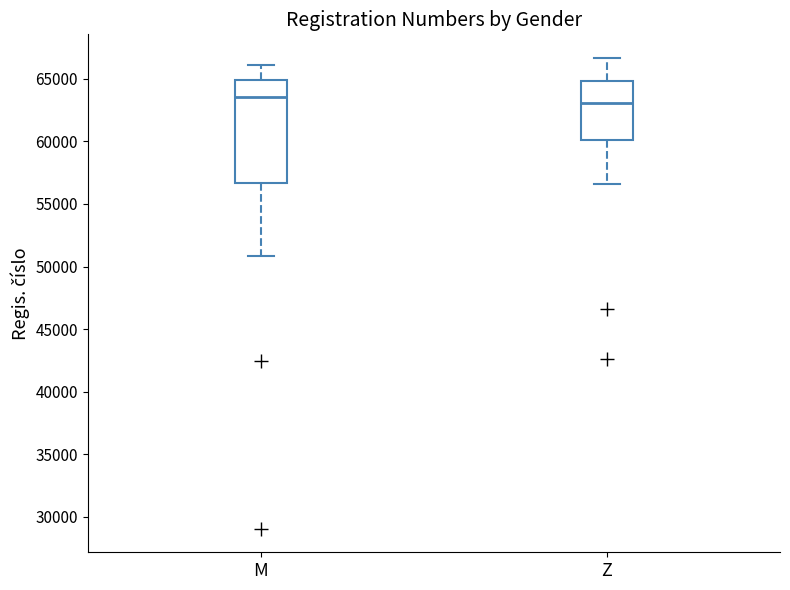

Reading left to right, transcribe this box plot: for each box, give where its median line is, the range the box spans, and where its two whiskers end, as read against the y-axis. The values are not printed on the chart, so give them approximately, as read against the axis.

M: median 63500, box 56500 to 65000, whiskers 51000 to 66000
Z: median 63000, box 60000 to 65000, whiskers 56500 to 66500